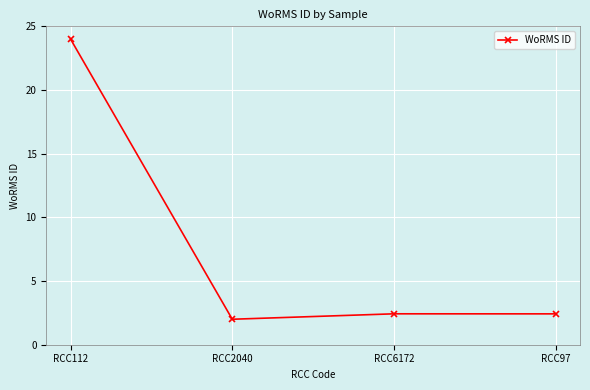

What is the ratio of the value at RCC6172 to the value at RCC2040?

1.2